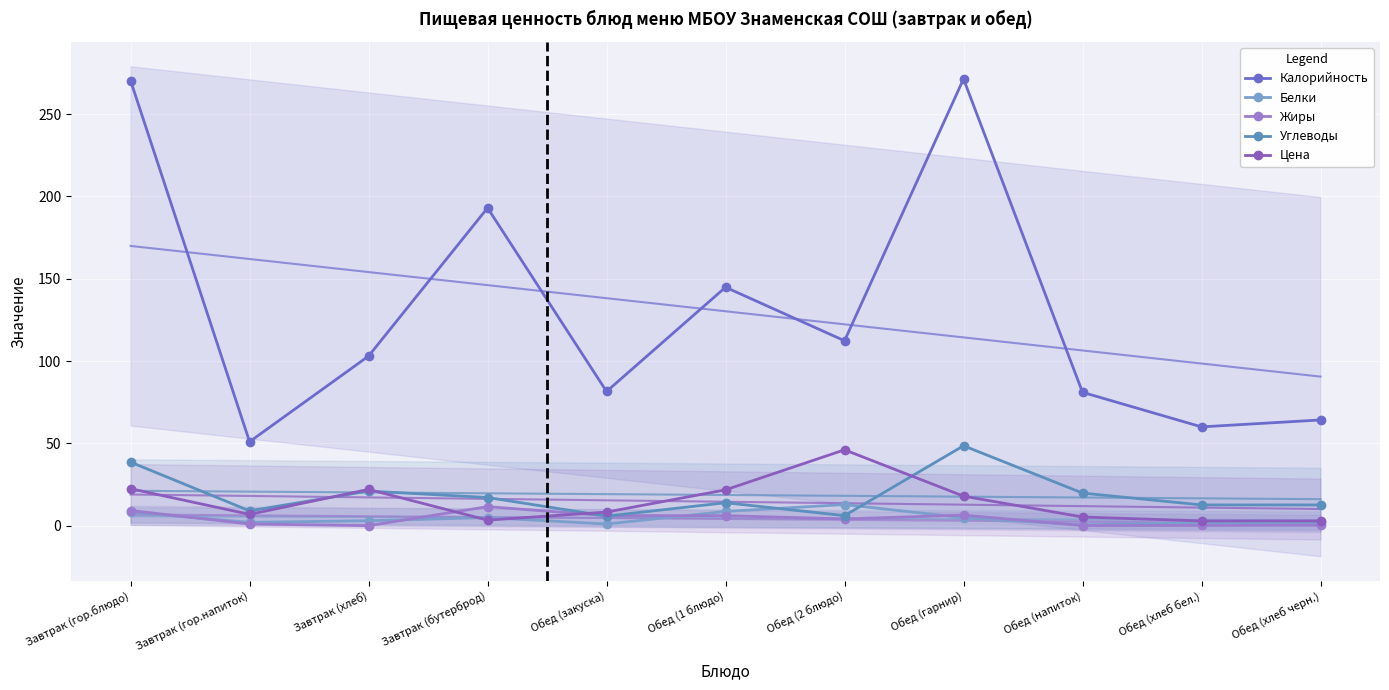

What is the average value of the Калорийность series?

130.2